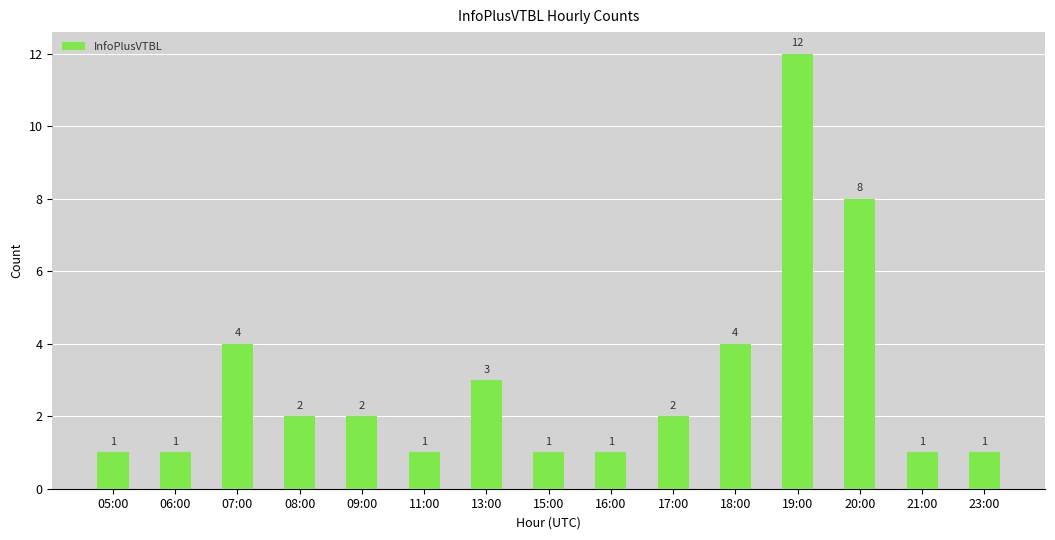

Which category has the highest value across all series?

19:00